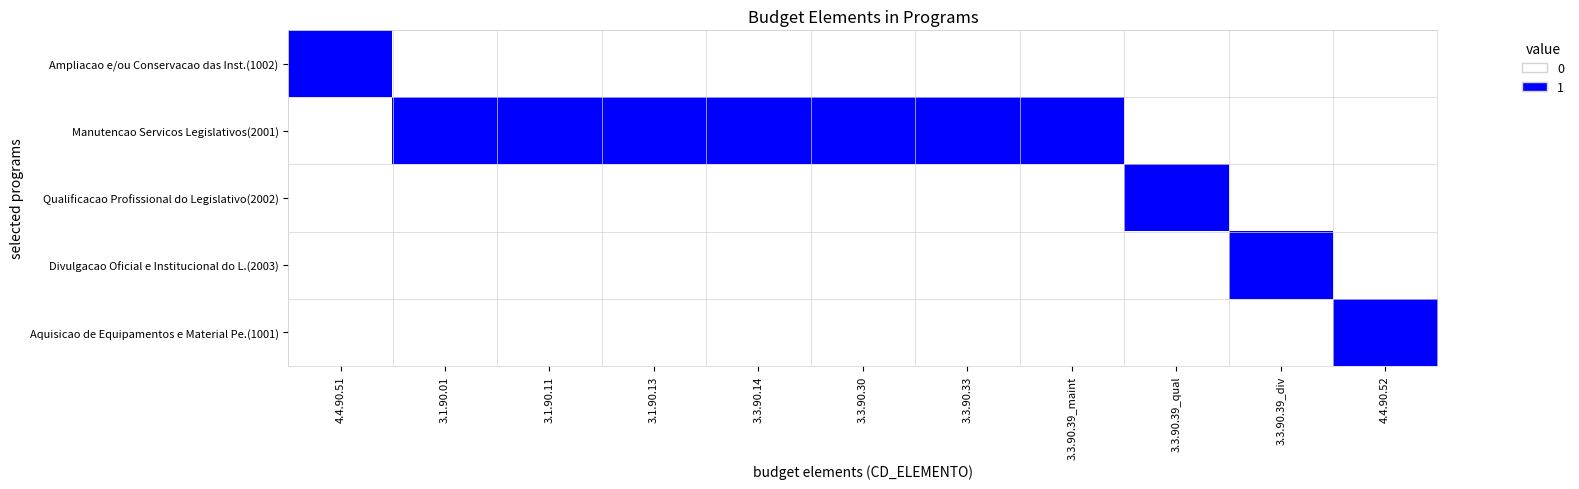

Between 3.1.90.13 and 4.4.90.52, which series saw the biggest shift?

Manutencao Servicos Legislativos(2001)